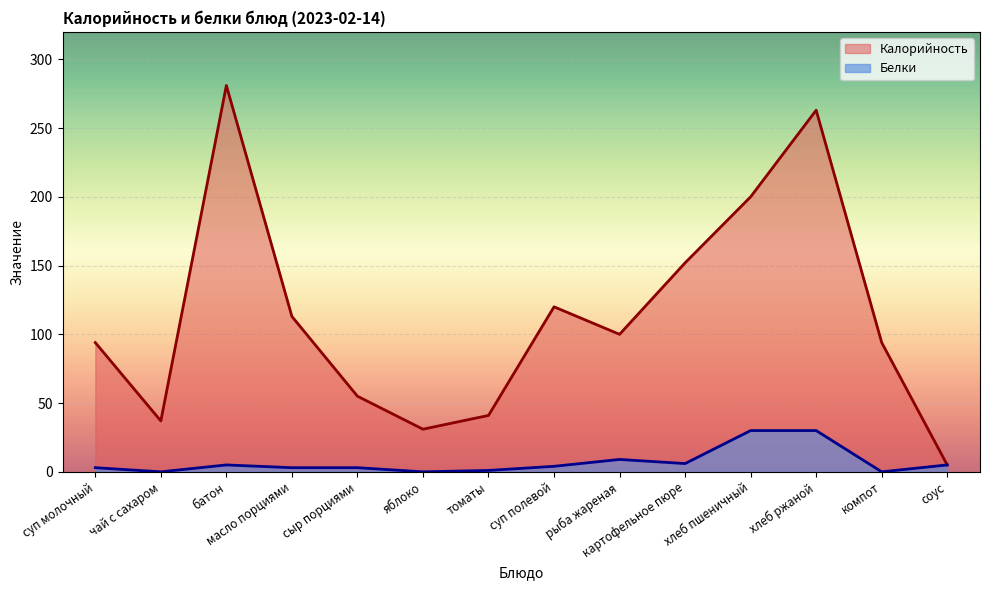

What is the sum of the Калорийность values at яблоко and суп молочный?

125